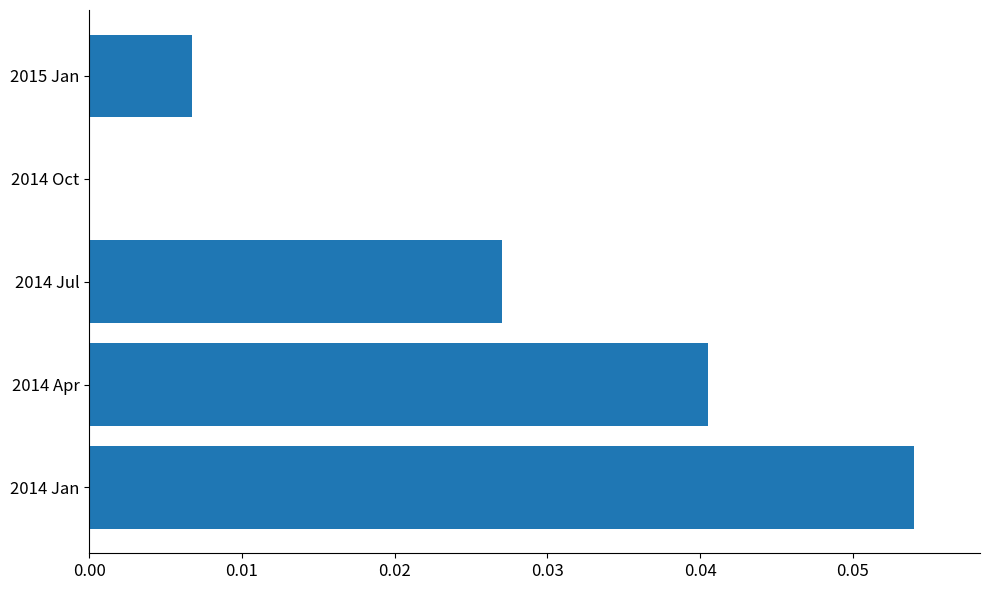

Are the bars horizontal?

Yes